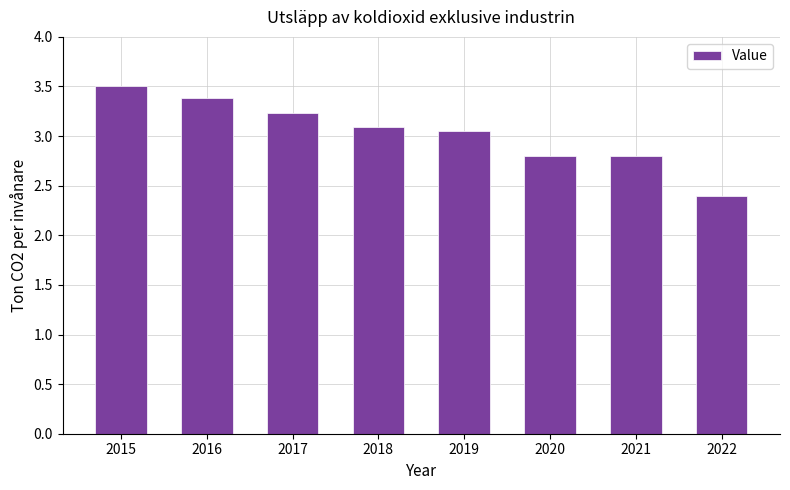

What is the difference between the second highest and second lowest values?

0.6